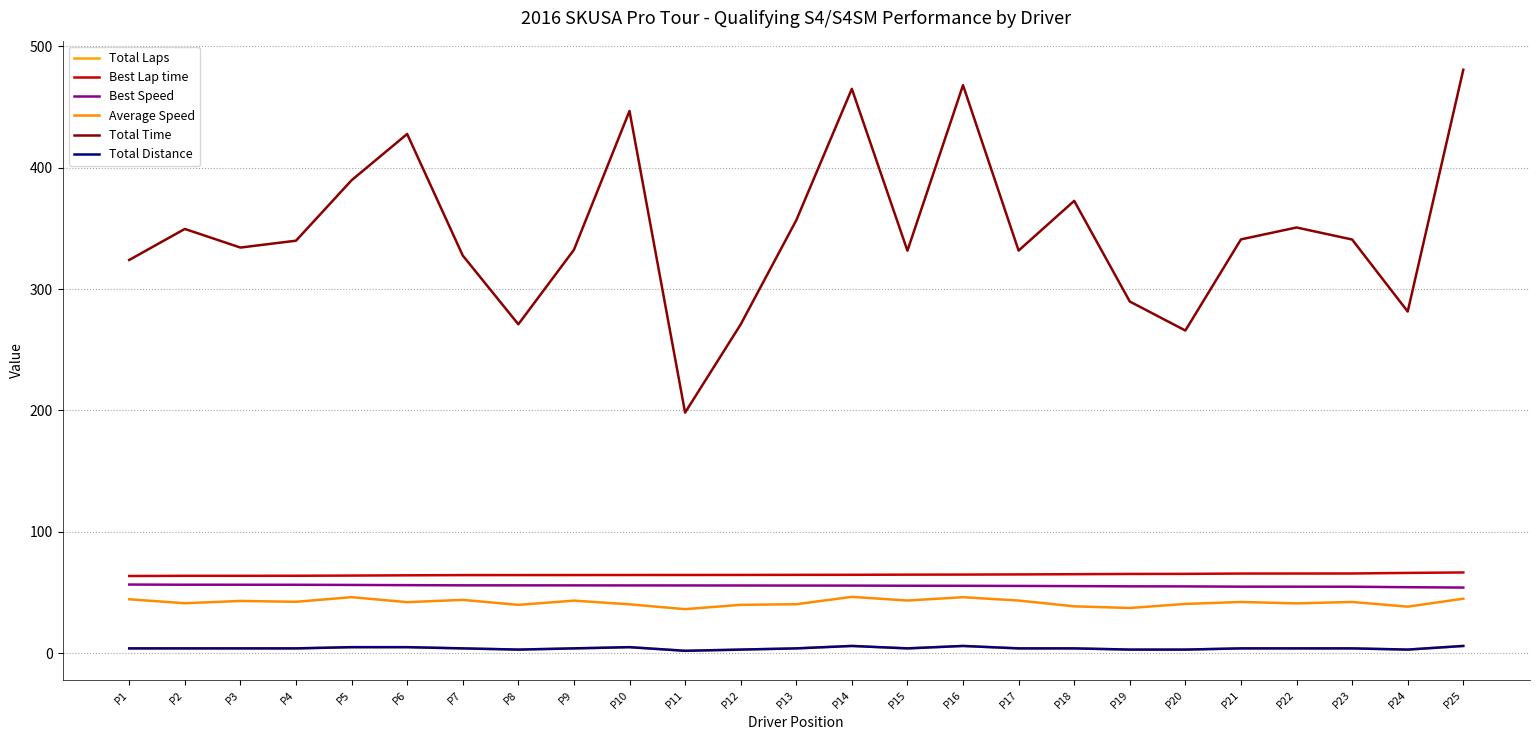

Reading left to right, extract all data points from this chart.

Total Laps: 4.0	4.0	4.0	4.0	5.0	5.0	4.0	3.0	4.0	5.0	2.0	3.0	4.0	6.0	4.0	6.0	4.0	4.0	3.0	3.0	4.0	4.0	4.0	3.0	6.0
Best Lap time: 63.6	63.8	63.8	63.8	64.0	64.2	64.4	64.4	64.4	64.4	64.5	64.5	64.6	64.6	64.7	64.8	64.9	65.1	65.3	65.4	65.6	65.7	65.7	66.2	66.5
Best Speed: 56.6	56.4	56.4	56.4	56.3	56.1	55.9	55.9	55.9	55.9	55.8	55.8	55.8	55.7	55.6	55.6	55.4	55.3	55.1	55.1	54.8	54.8	54.8	54.4	54.1
Average Speed: 44.4	41.2	43.1	42.4	46.2	42.1	43.9	39.9	43.3	40.3	36.3	39.9	40.4	46.5	43.4	46.2	43.4	38.6	37.3	40.6	42.2	41.1	42.3	38.4	44.9
Total Time: 324.0	349.5	334.2	339.9	389.6	427.8	327.7	271.0	332.3	446.7	198.2	270.9	356.7	464.9	331.6	468.0	331.7	372.7	289.8	265.9	340.9	350.7	340.8	281.5	480.7
Total Distance: 4.0	4.0	4.0	4.0	5.0	5.0	4.0	3.0	4.0	5.0	2.0	3.0	4.0	6.0	4.0	6.0	4.0	4.0	3.0	3.0	4.0	4.0	4.0	3.0	6.0